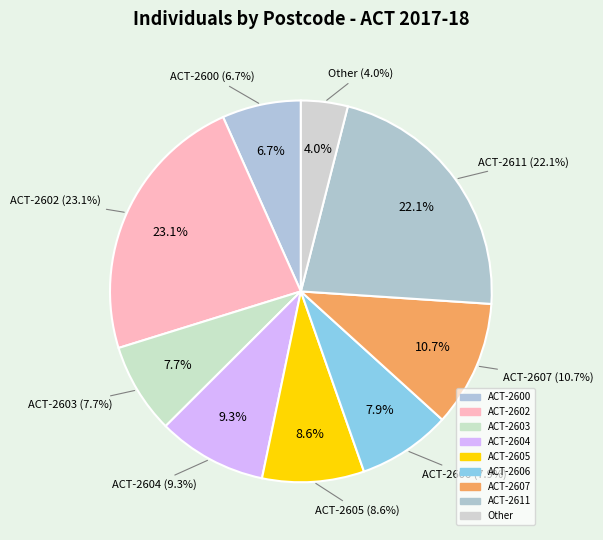

Is ACT-2605 the majority of the pie?

No